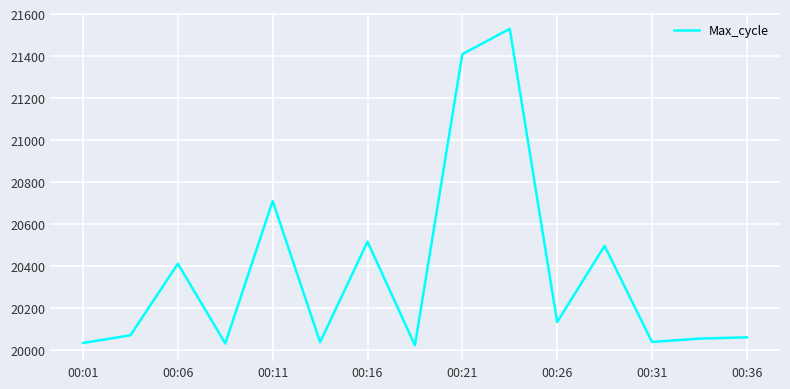

What is the sum of all values?

305537